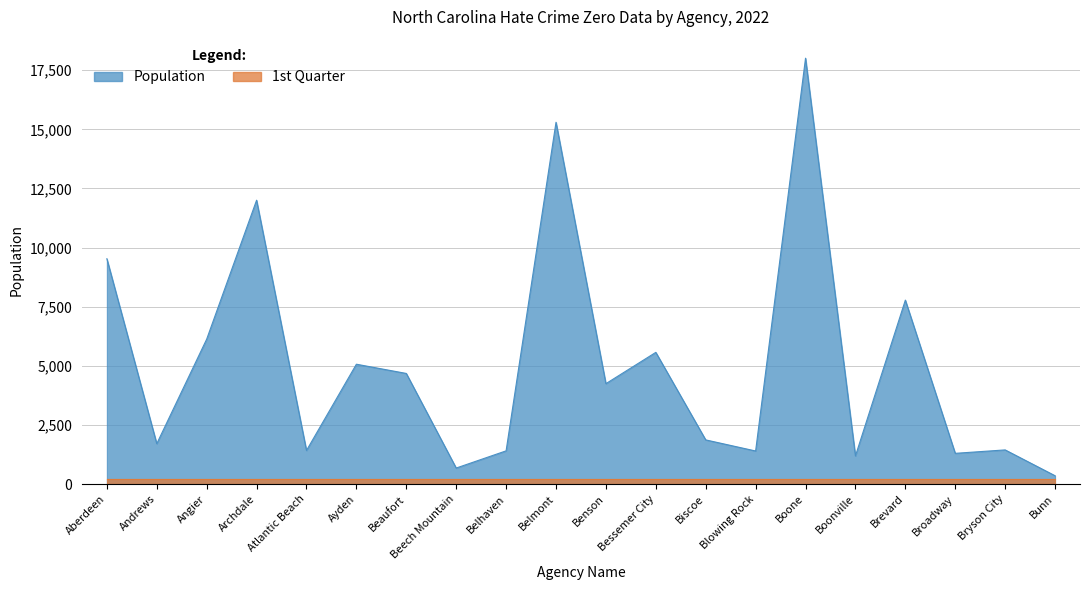

The chart shows a value of 7291 at Bessemer City. True or false?

False